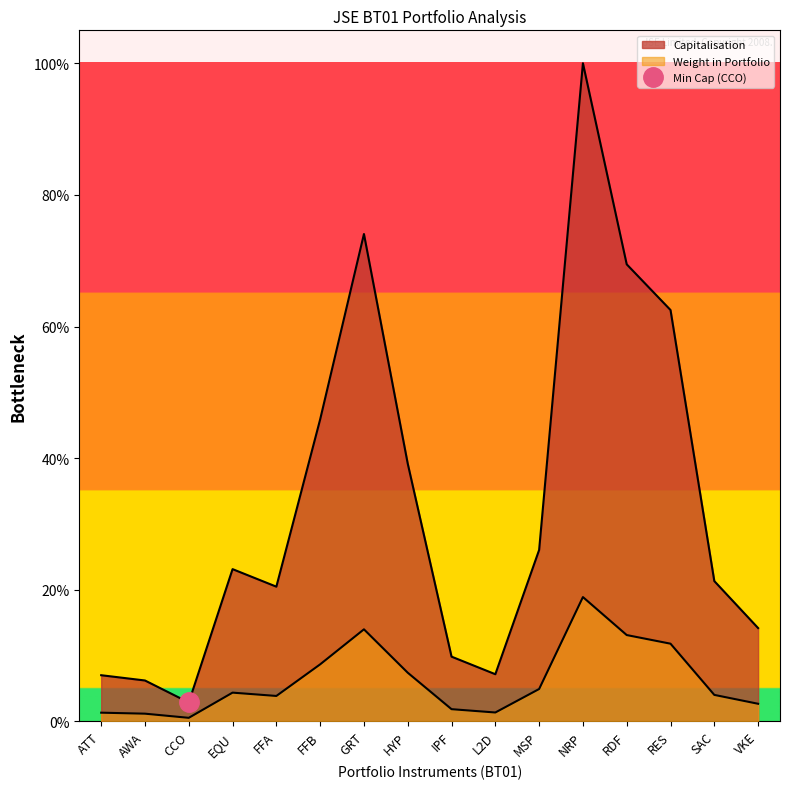

What is the label of the 14th point from the left?

RES